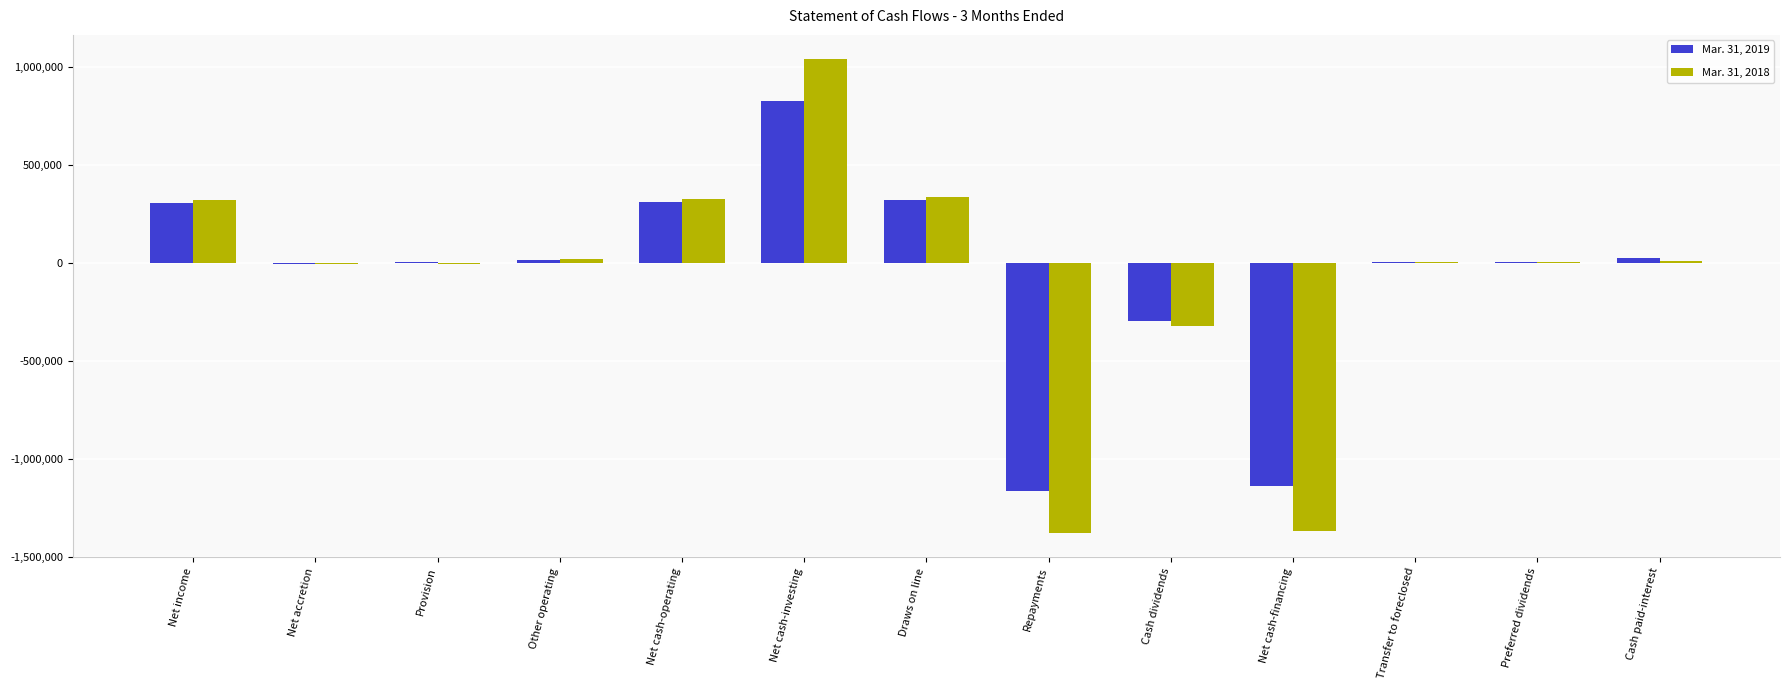

How many groups of bars are there?

13